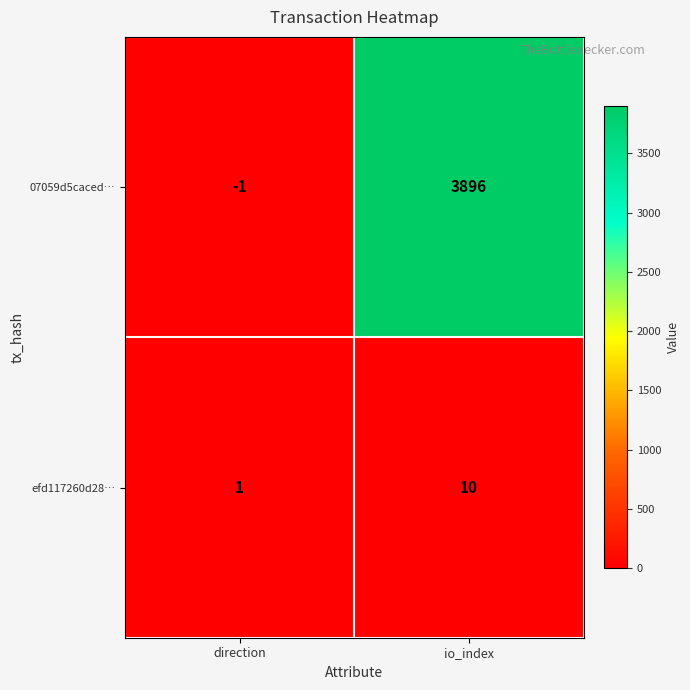

The value of 07059d5caced… at io_index is 5155. True or false?

False